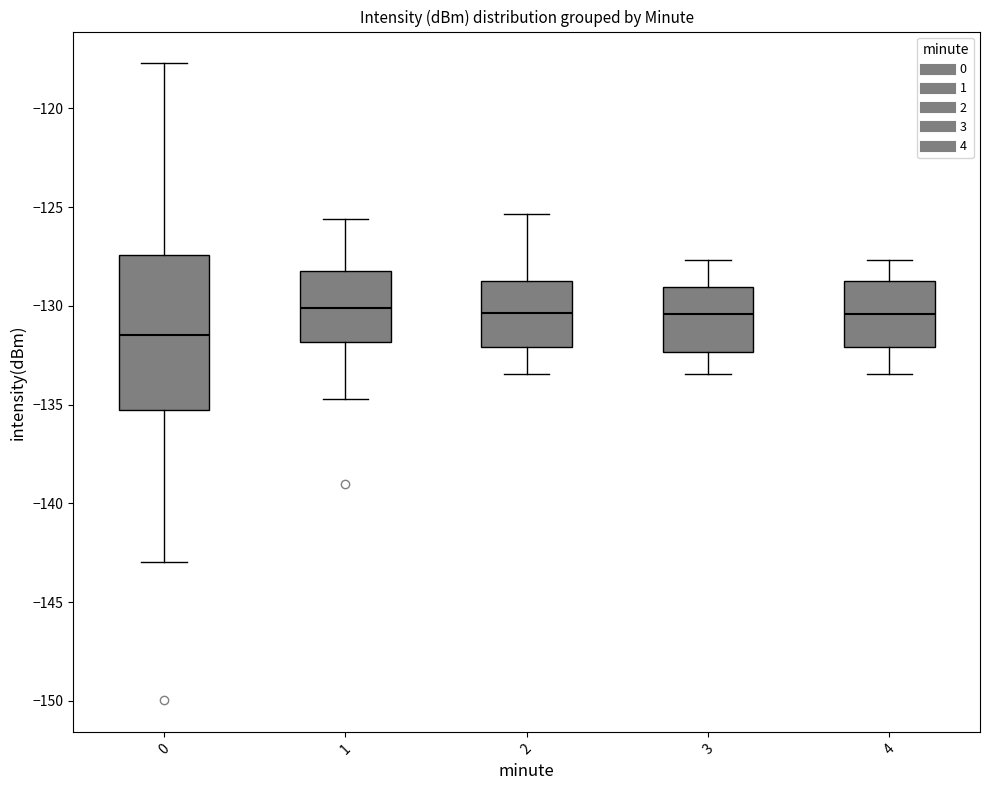

Comparing the boxes themselves (not the whiskers), which one is the tallest?

0